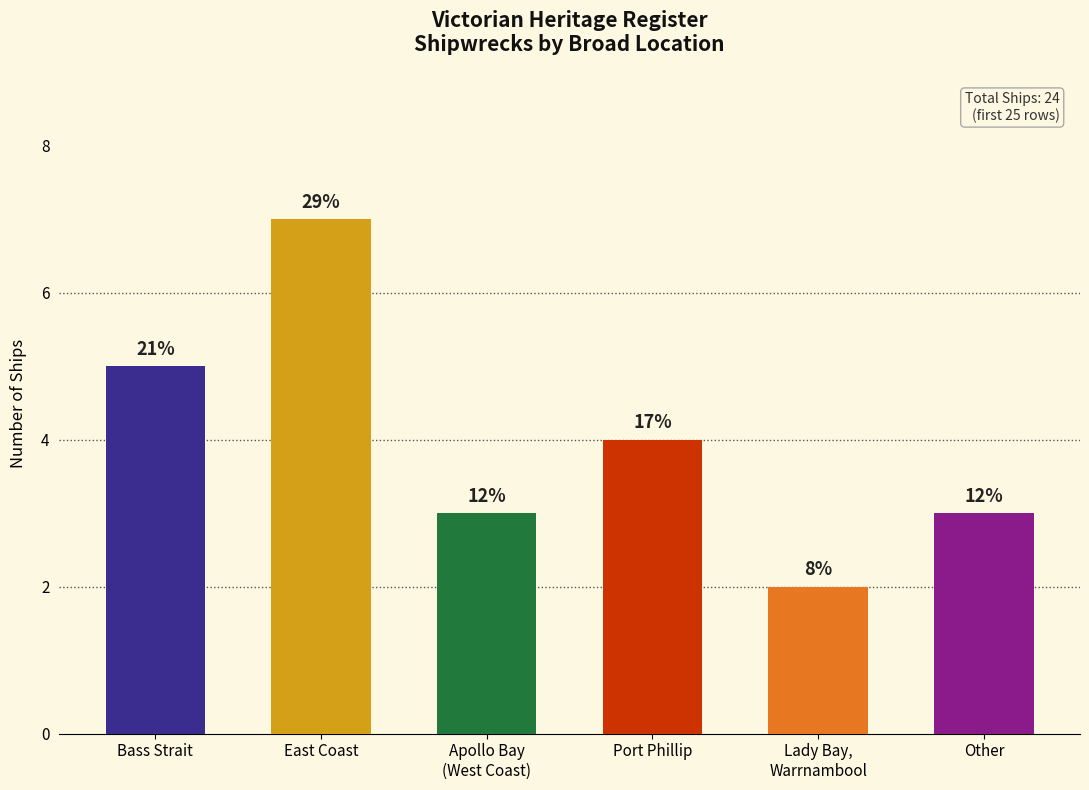

Reading left to right, list all the values displayed in this chart.

Bass Strait=5	East Coast=7	Apollo Bay
(West Coast)=3	Port Phillip=4	Lady Bay,
Warrnambool=2	Other=3